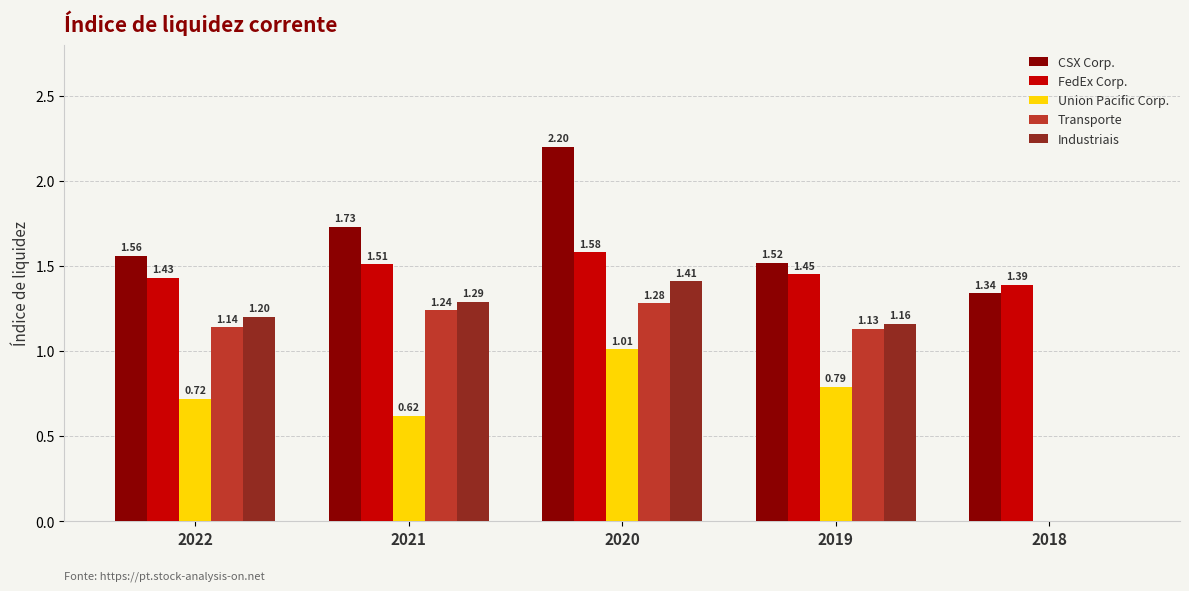

What is the sum of all Industriais values?

5.1